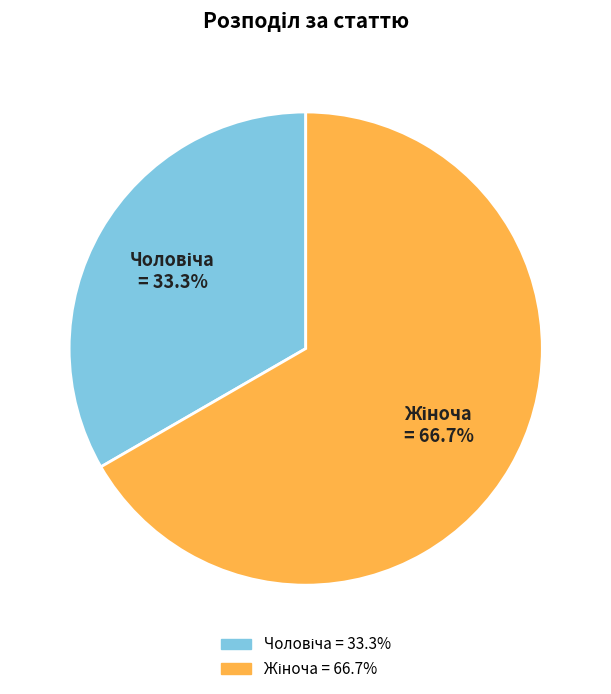

Is there a majority slice in this chart?

Yes